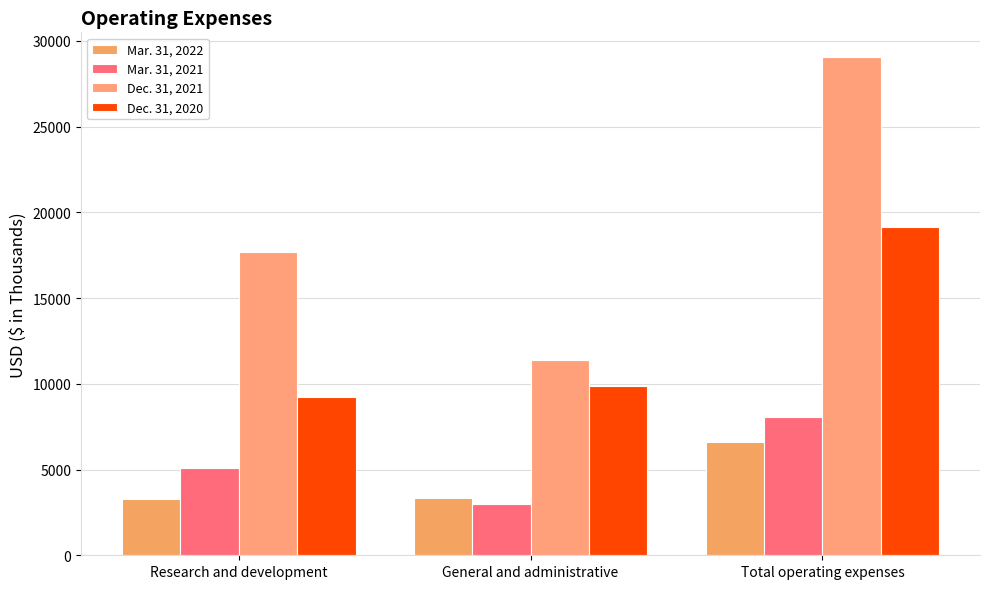

How many bars are there in total?

12